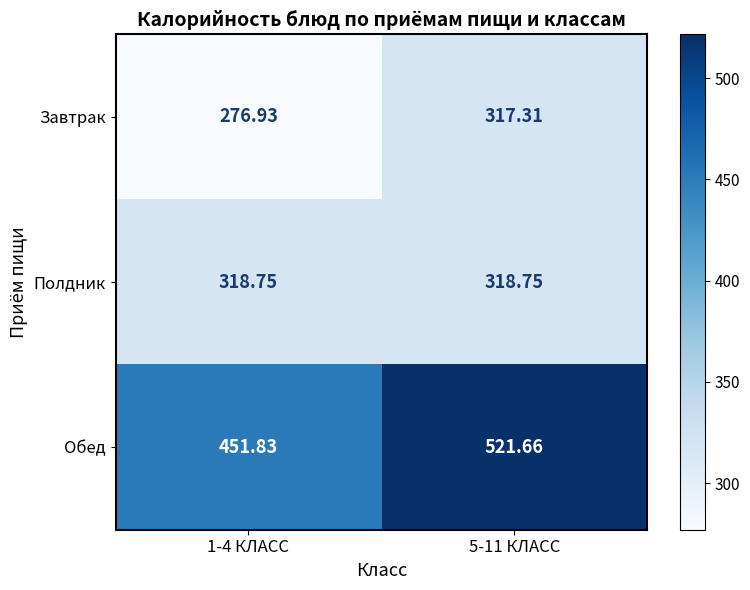

Which series has the widest spread of values?

Обед